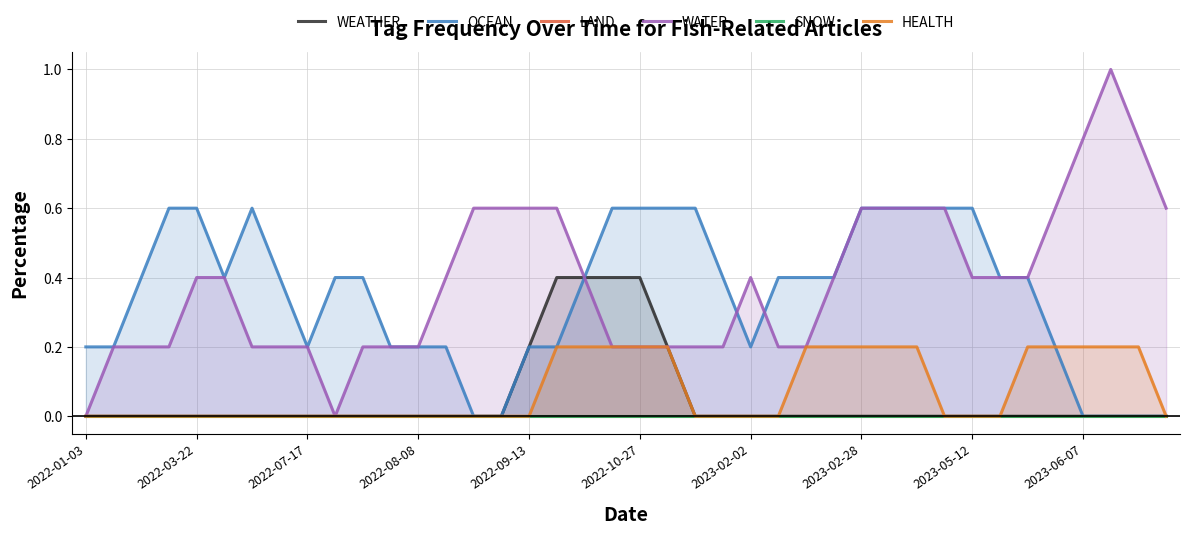

The OCEAN series shows 0.0 at 2022-08-08. True or false?

False